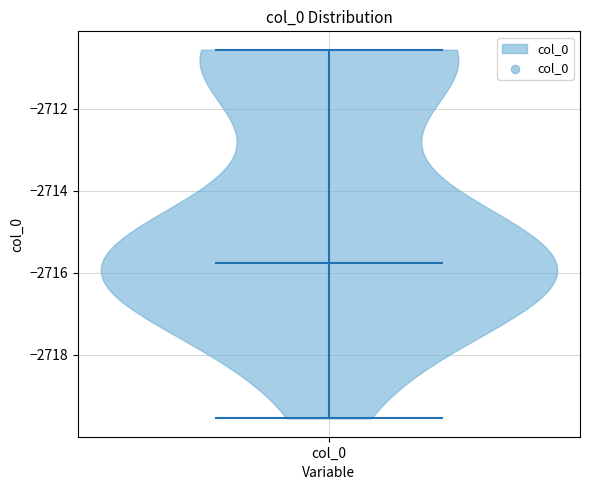

Read this violin plot against the y-axis: where its median line is, and the lowest and highest points the violin reaches. The values are not printed on the chart, so give them approximately, as read against the axis.

median line -2715.8, lowest point -2719.6, highest point -2710.6